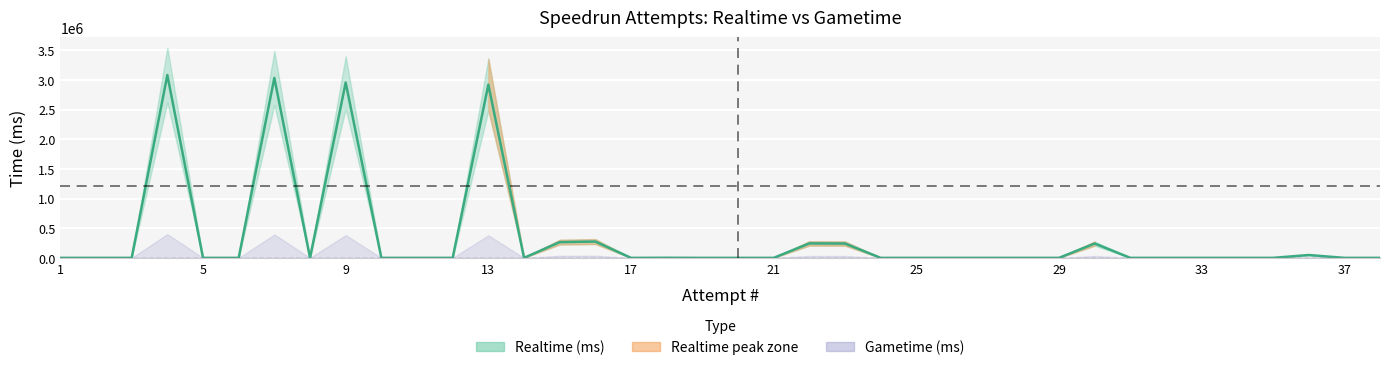

Does the chart display data point markers on the line(s)?

No